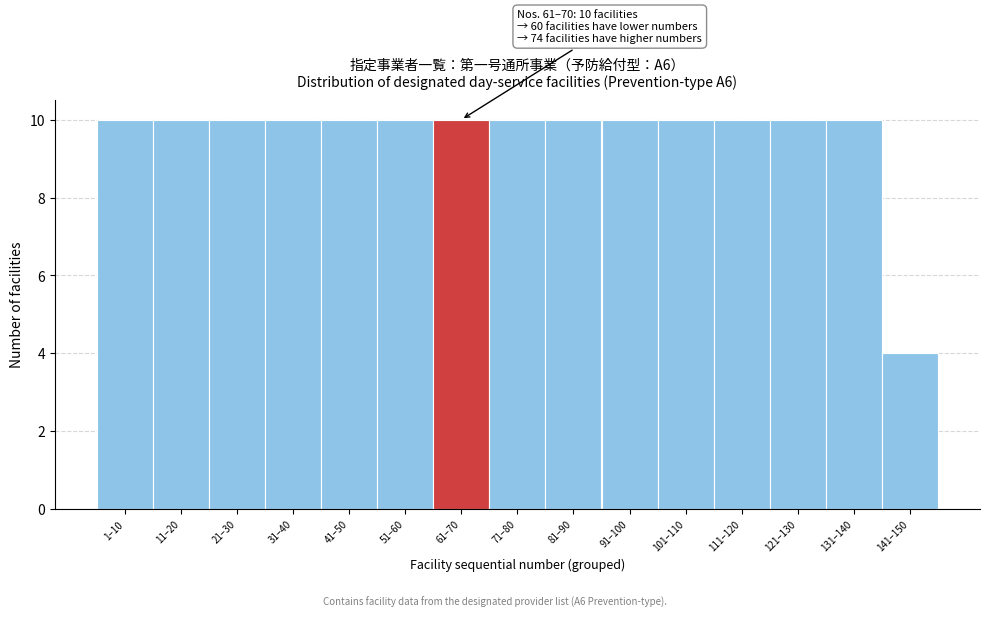

Reading left to right, list all the values displayed in this chart.

10	10	10	10	10	10	10	10	10	10	10	10	10	10	4